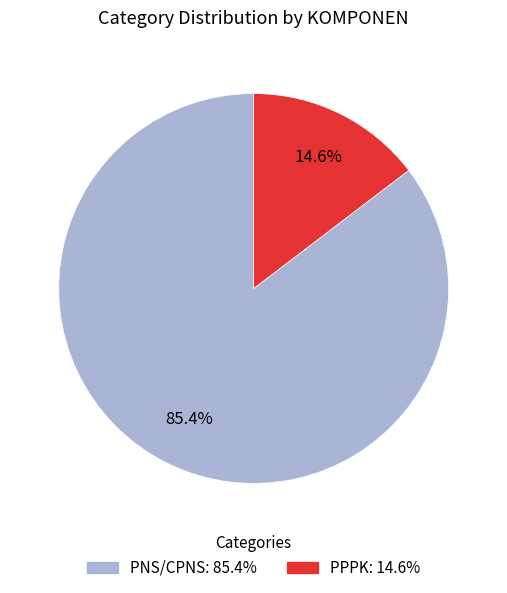

What percentage is NOT represented by PPPK?

85.4%